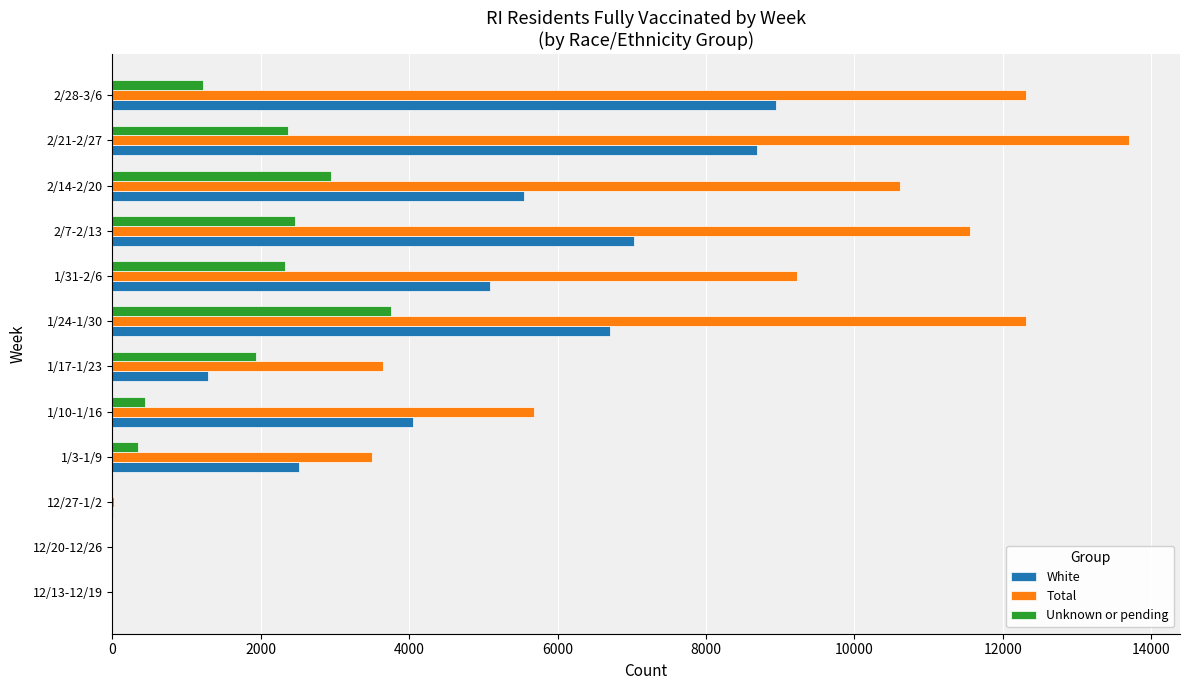

What is the sum of all White values?

49872